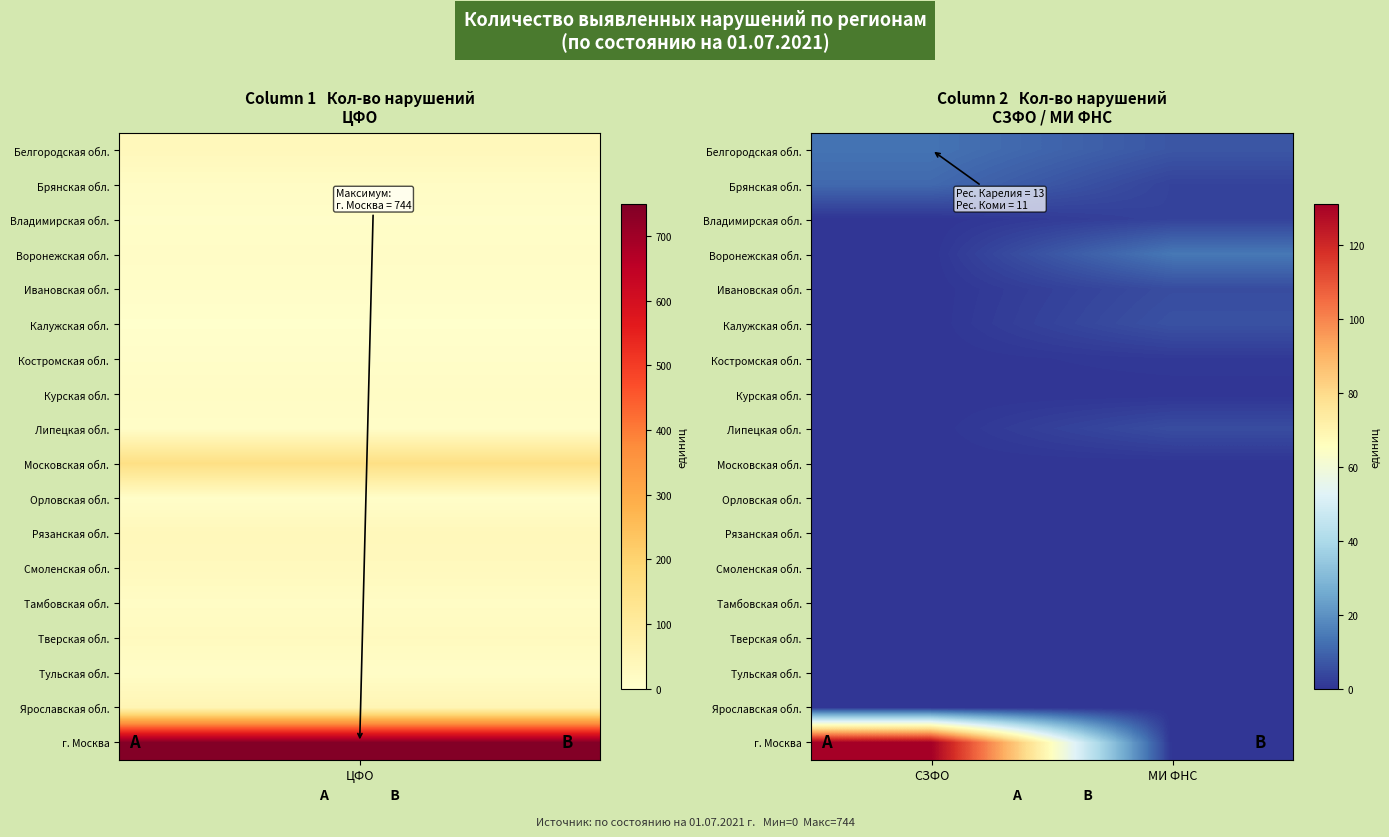

Which series has the largest range (max minus min)?

г. Москва